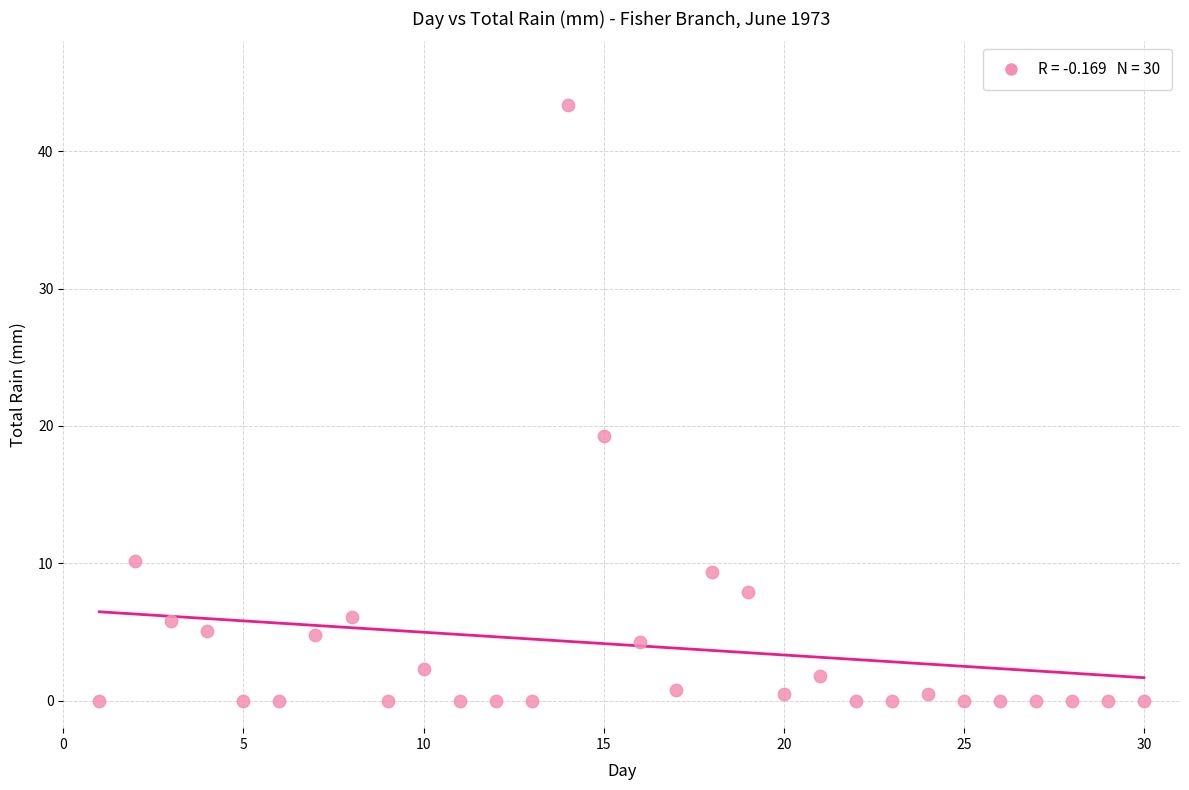

What is the range of Y values (max minus min)?

43.4